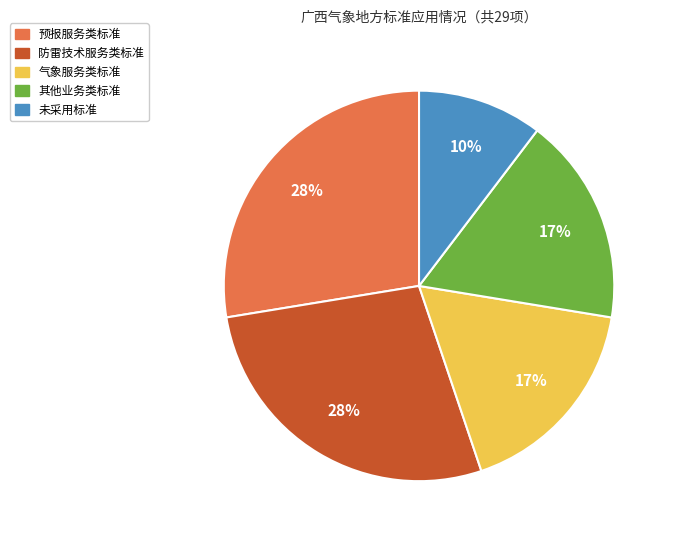

Is there a majority slice in this chart?

No